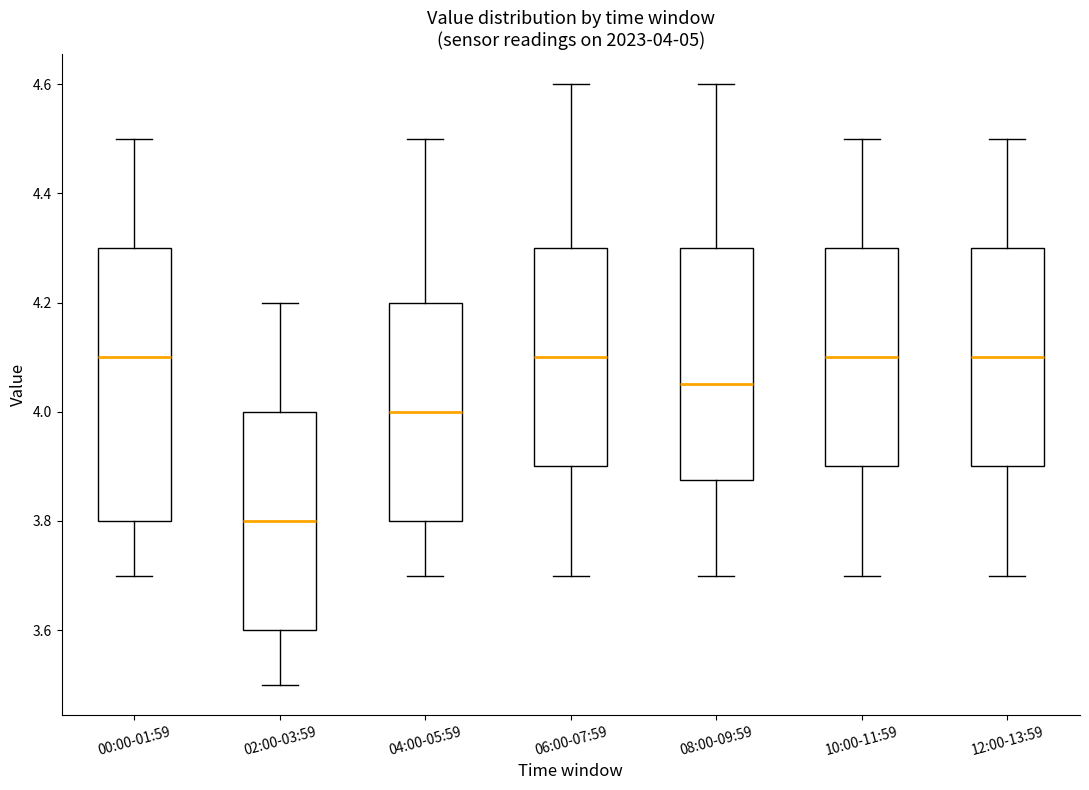

Comparing the boxes themselves (not the whiskers), which one is the tallest?

00:00-01:59